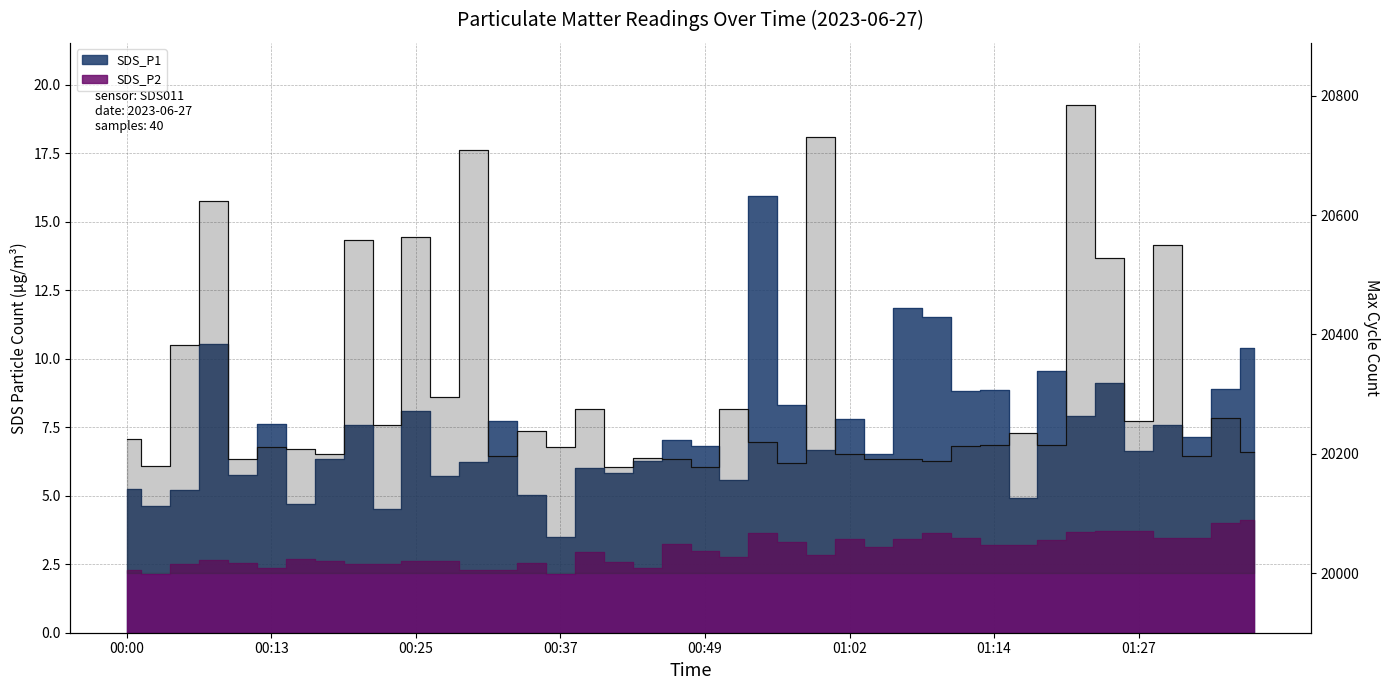

Read the value at 8.

20559